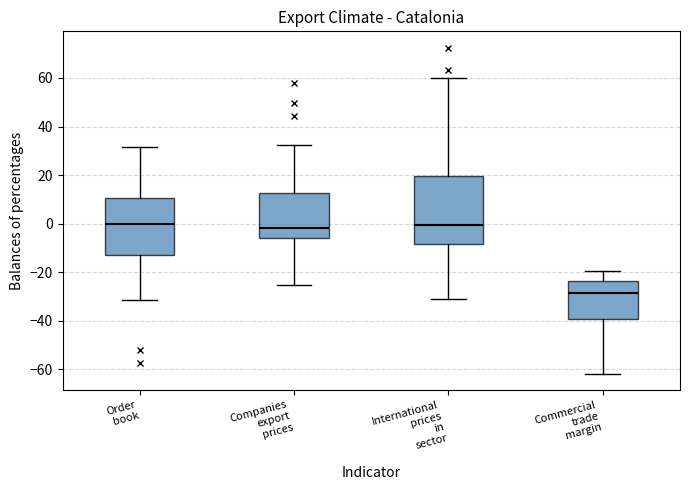

Reading left to right, transcribe this box plot: for each box, give where its median line is, the range the box spans, and where its two whiskers end, as read against the y-axis. The values are not printed on the chart, so give them approximately, as read against the axis.

Order book: median 0, box -12 to 10, whiskers -32 to 32
Companies export prices: median -2, box -6 to 12, whiskers -26 to 32
International prices in sector: median 0, box -8 to 20, whiskers -32 to 60
Commercial trade margin: median -28, box -40 to -24, whiskers -62 to -20